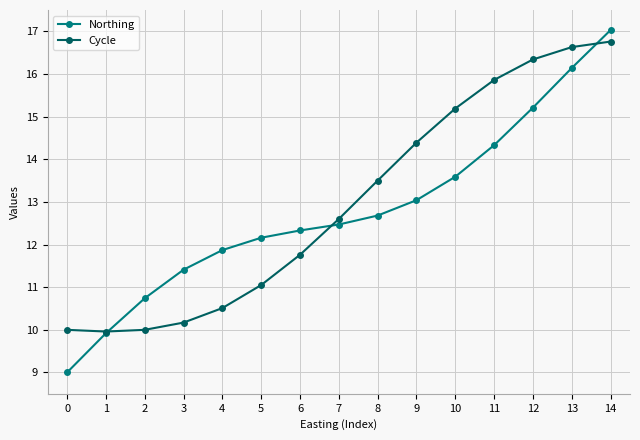

How many data points does each series have?

15